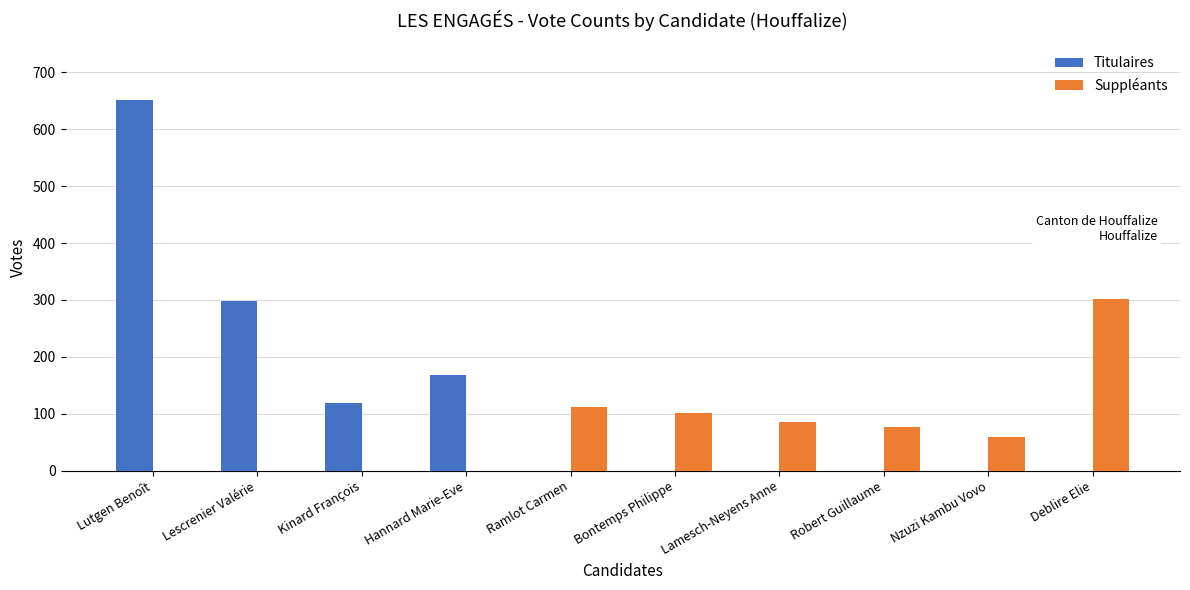

At which label does Suppléants reach its peak?

Deblire Elie